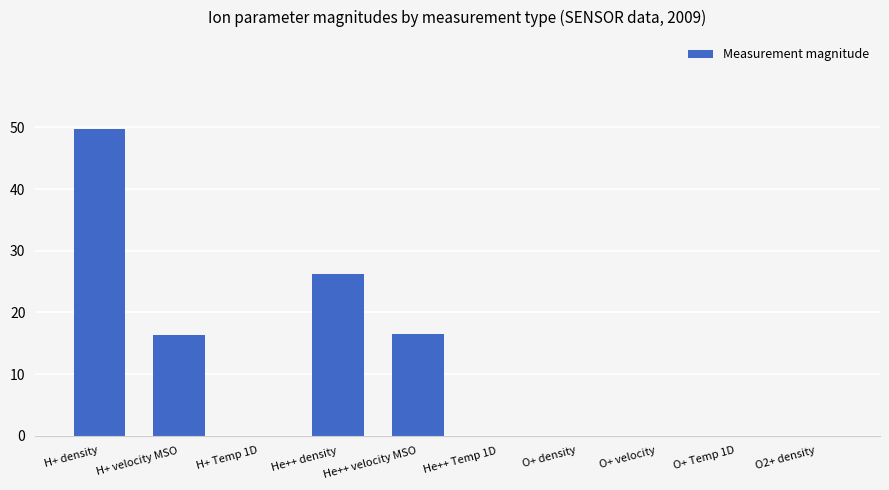

Which has a higher value, H+ density or H+ velocity MSO?

H+ density